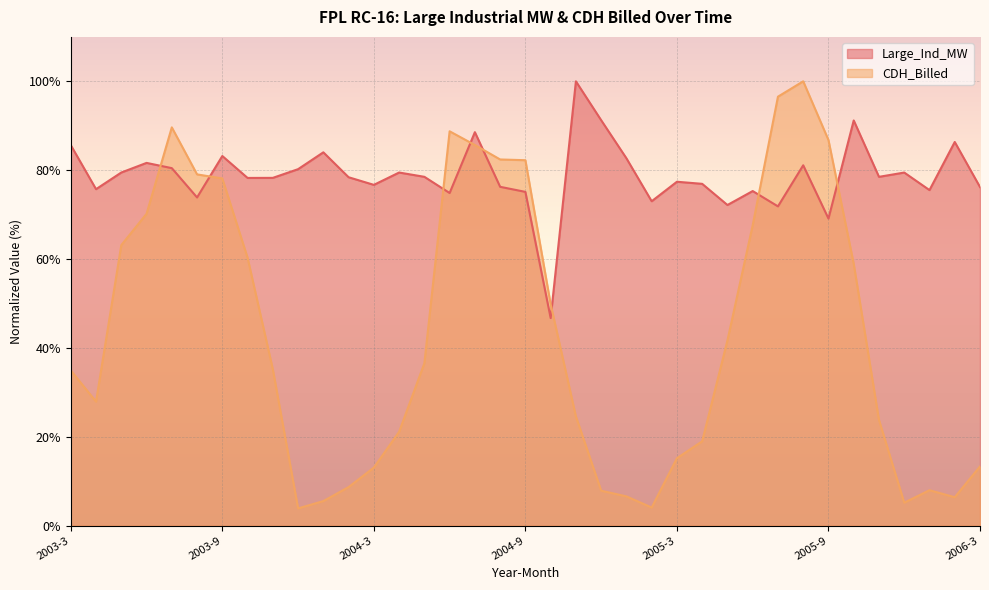

After their last crossing, which series has the higher values: CDH_Billed or Large_Ind_MW?

Large_Ind_MW